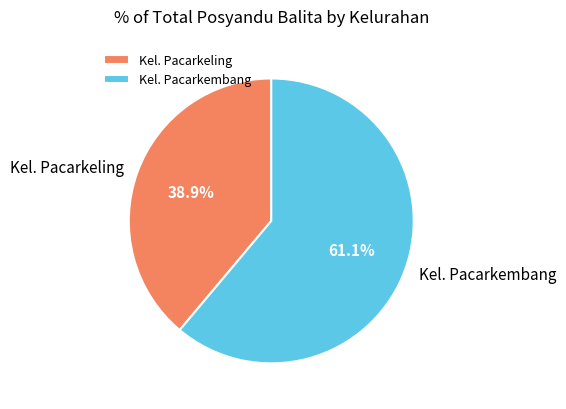

Combined, what portion of the pie is Kel. Pacarkembang and Kel. Pacarkeling?

100.0%